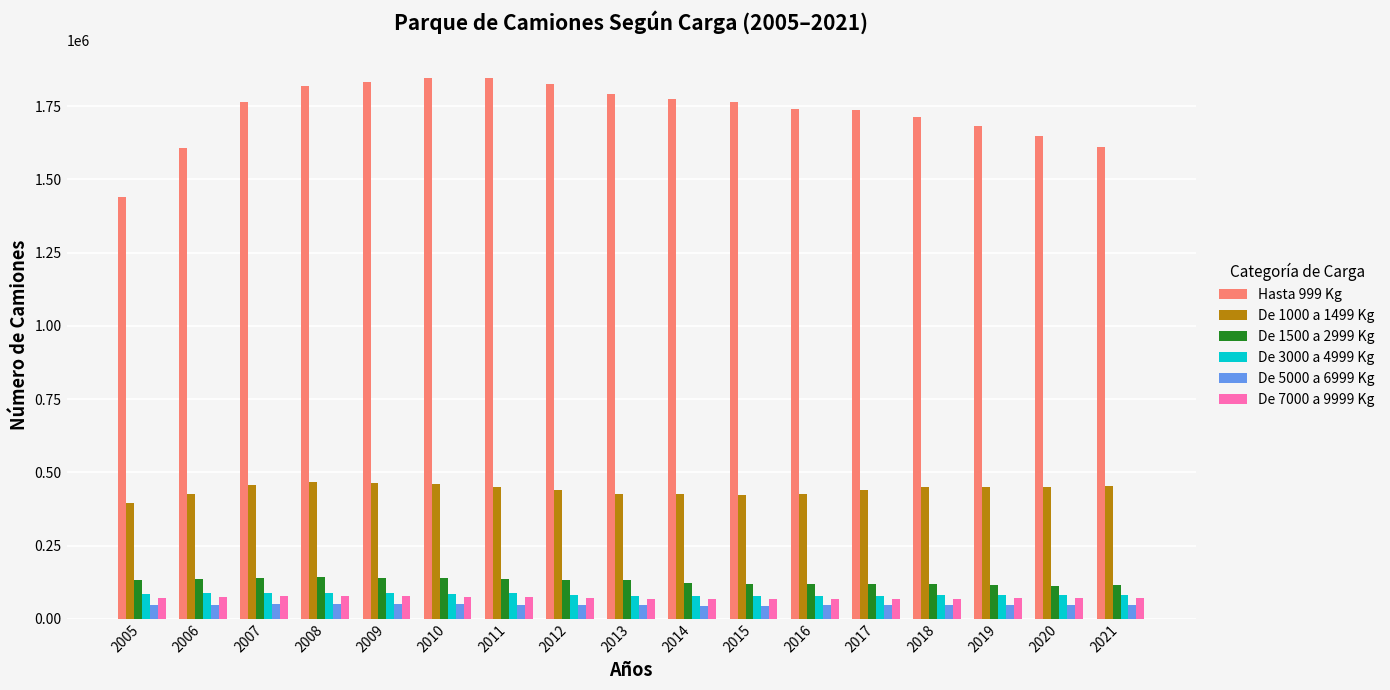

What is the maximum value shown in the chart?

1847720